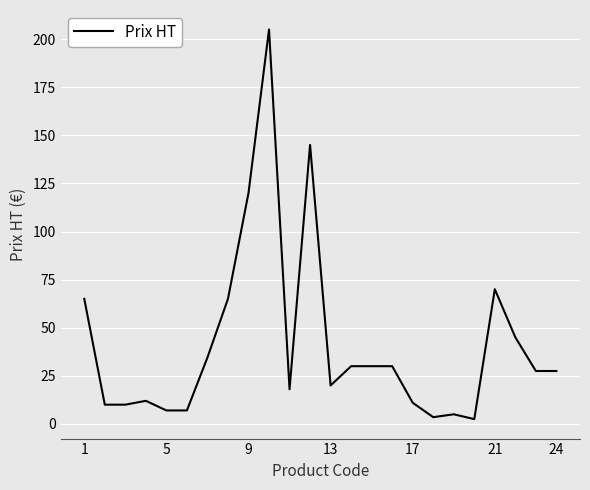

What is the maximum value shown in the chart?

205.0